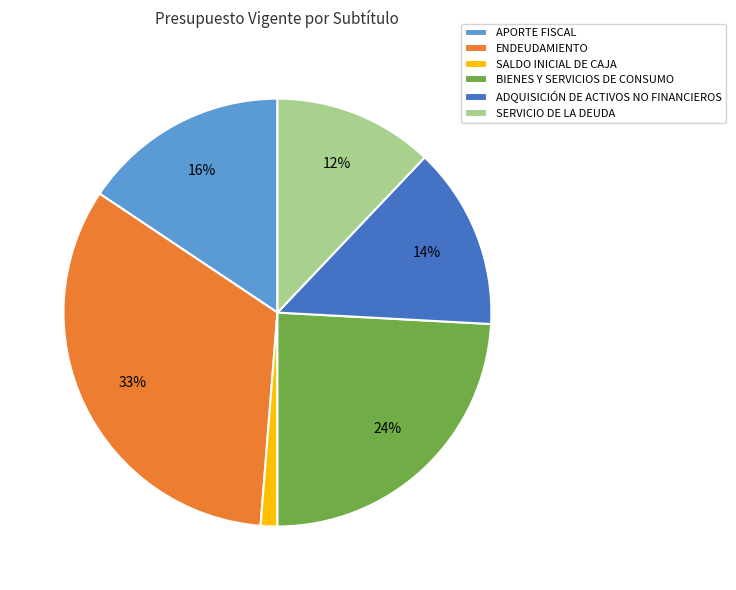

How many segments does this pie chart have?

6